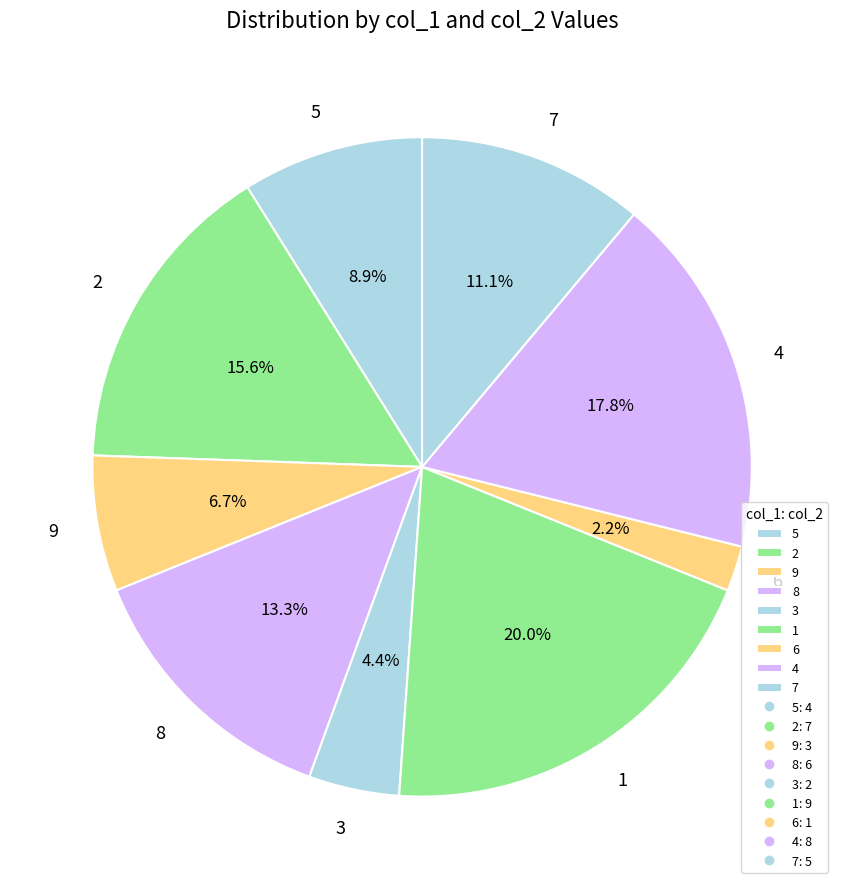

To the nearest percent, what is the average slice percentage?

11%